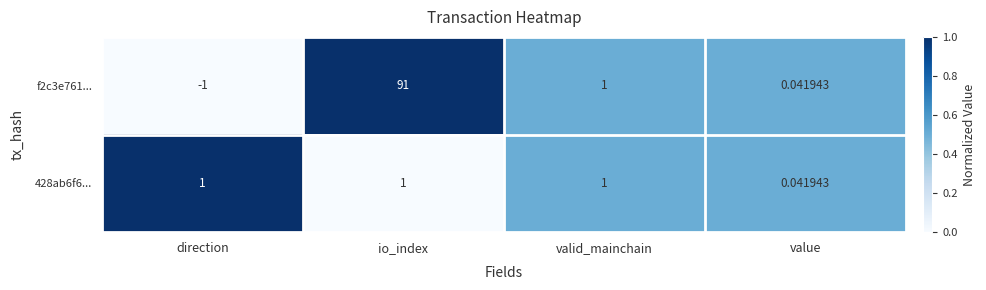

How many series are shown in this chart?

2